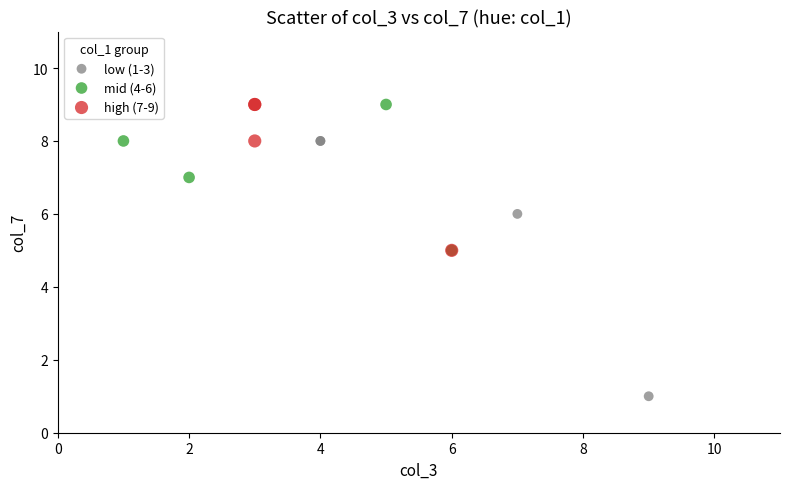

Which series has the largest Y range (max minus min)?

low (1-3)